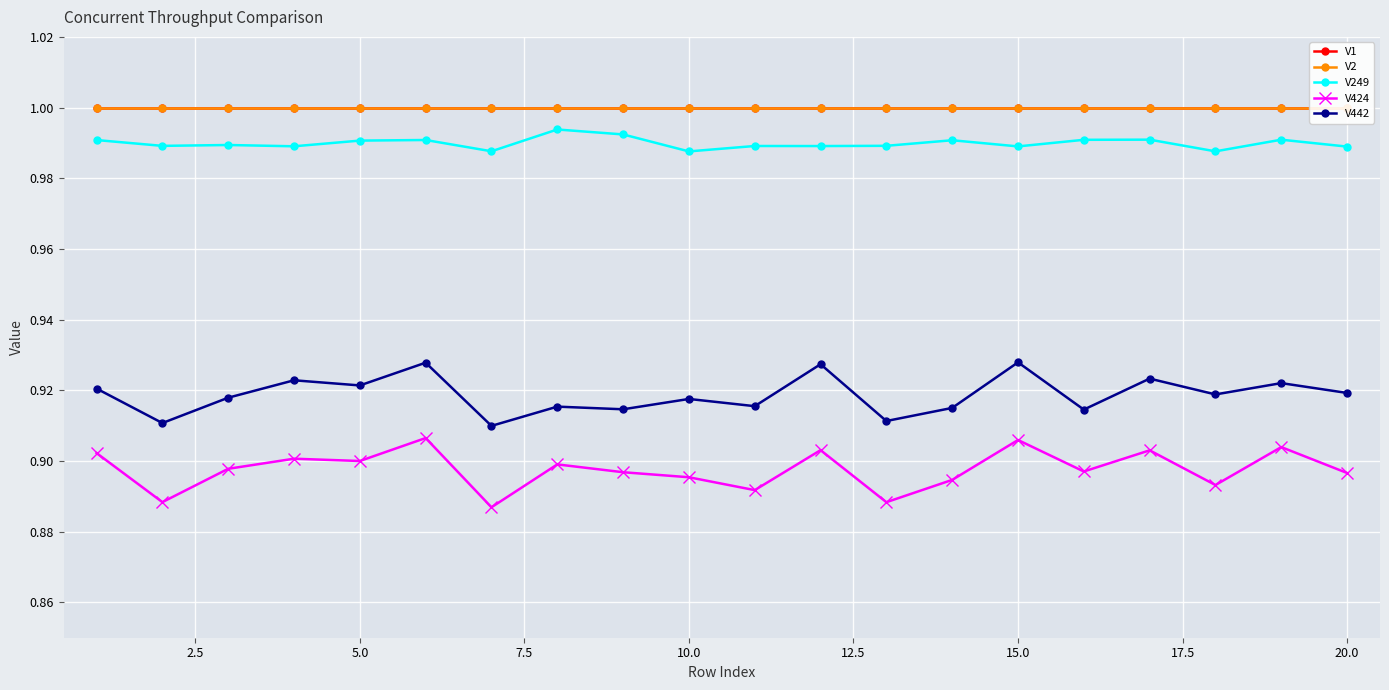

True or false: V249 has more than 0 interior local peaks.

True